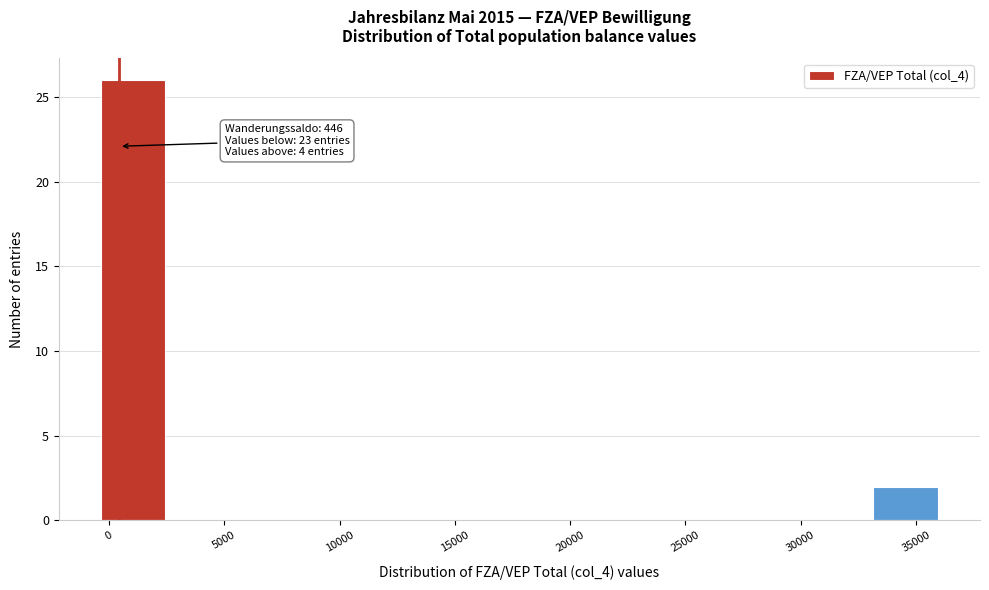

Over which range of the x-axis is the bar tallest?

-500 to 2500